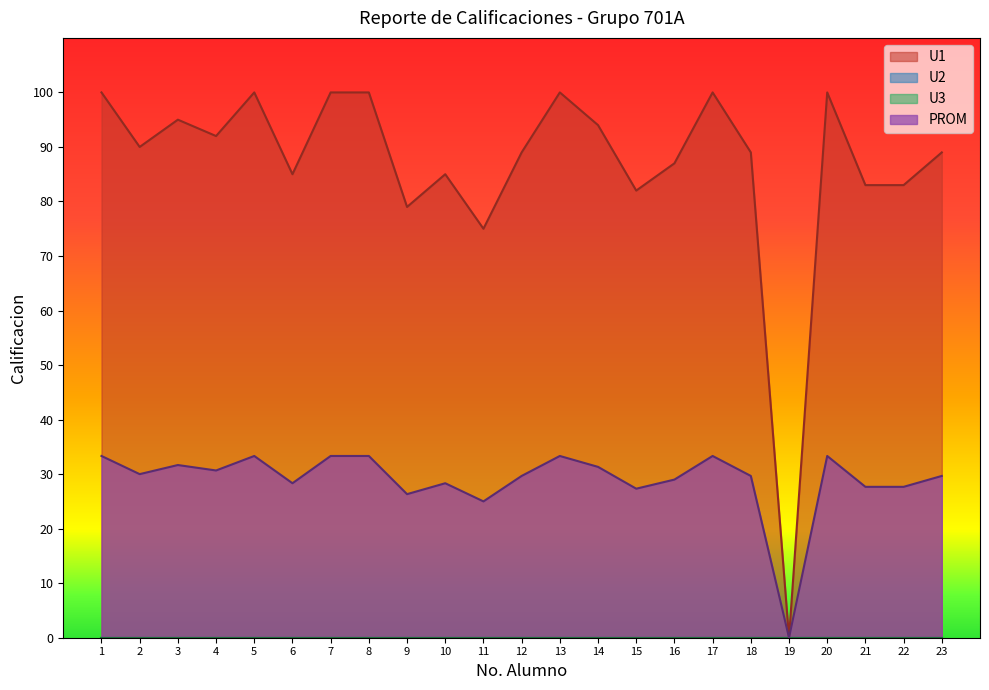

Is it true that PROM equals 10.1 at 21?

False